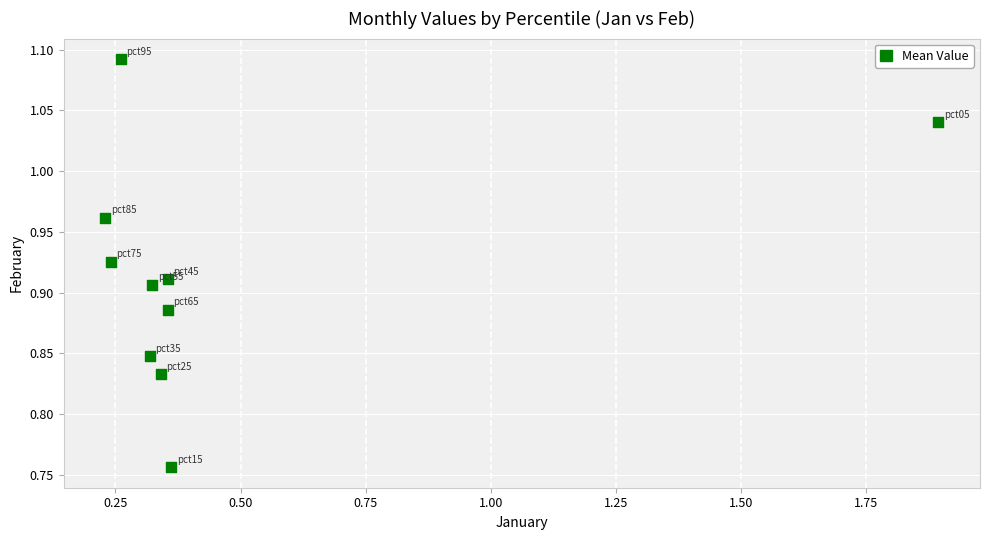

What is the range of Y values (max minus min)?

0.3